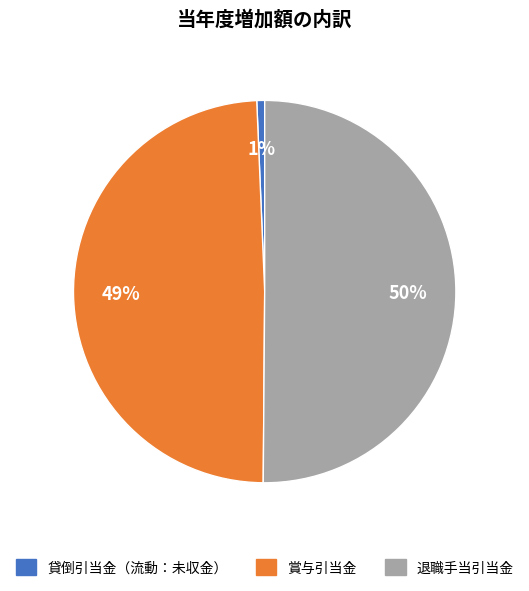

To the nearest percent, what portion does 貸倒引当金（流動：未収金） represent?

1%